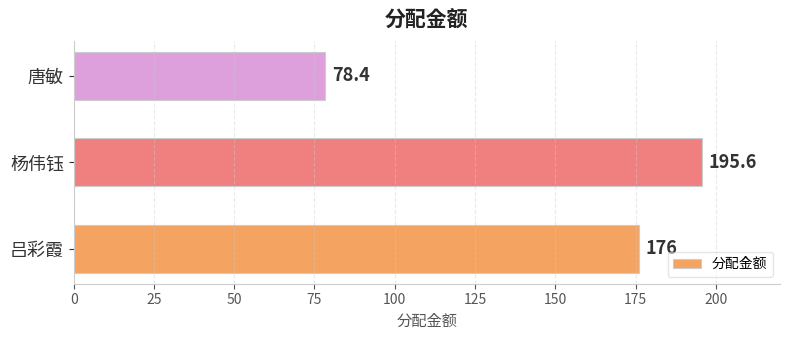

Is it true that the value at 唐敏 is 111.6?

False